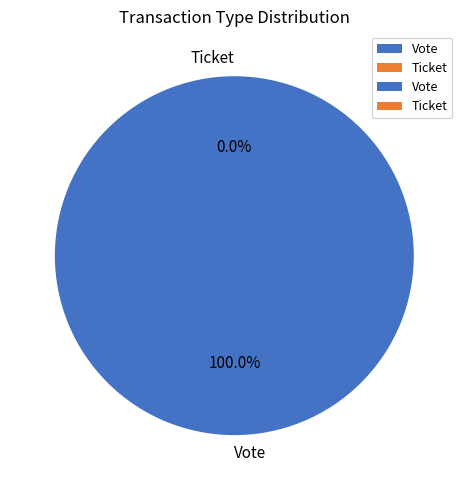

True or false: Ticket accounts for 12% of the total.

False